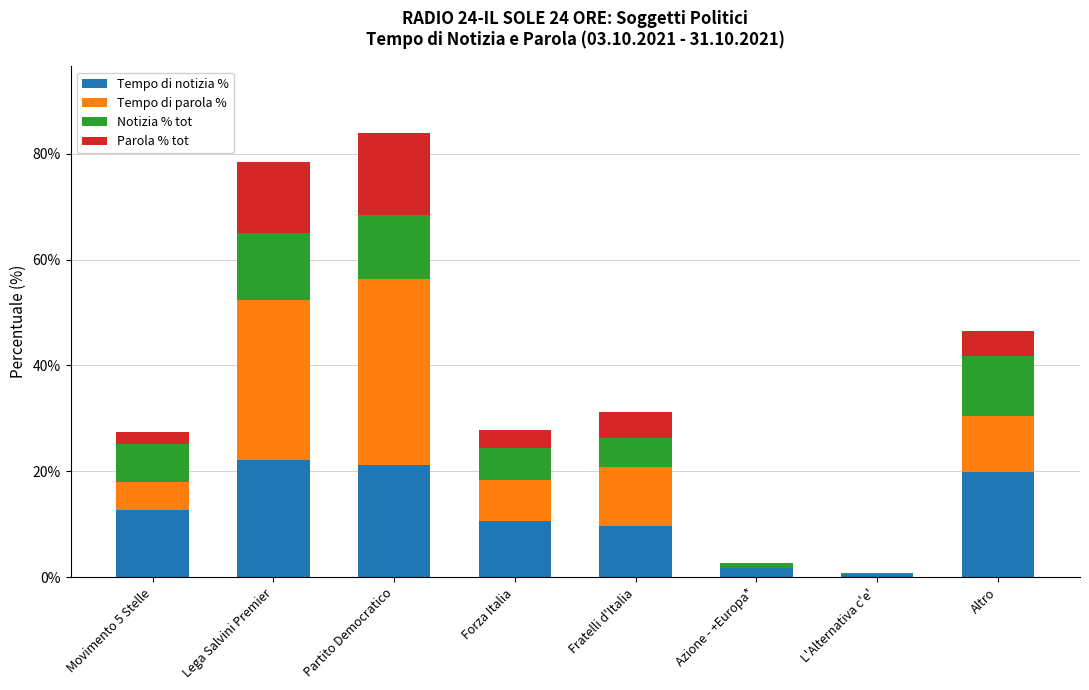

What is the total value across all series at Lega Salvini Premier?

78.4